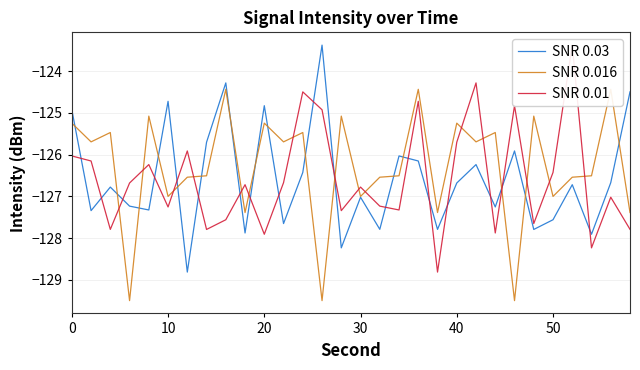

What is the highest value of the SNR 0.03 series?

-123.4